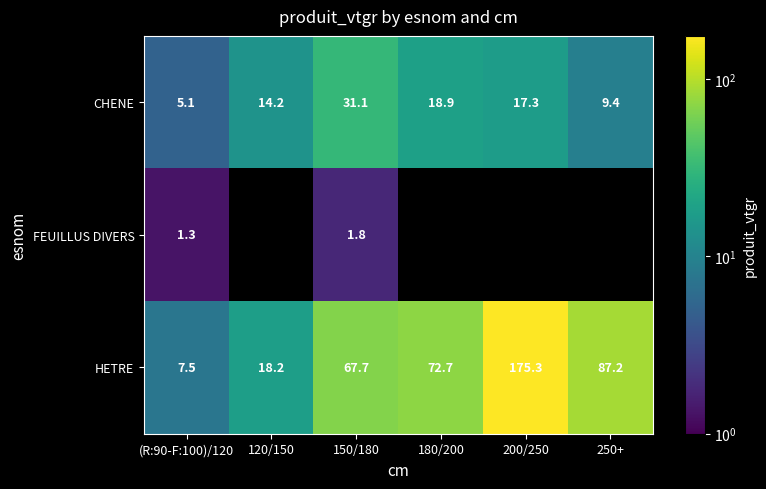

What is the spread (max minus min) of values at (R:90-F:100)/120?

6.2